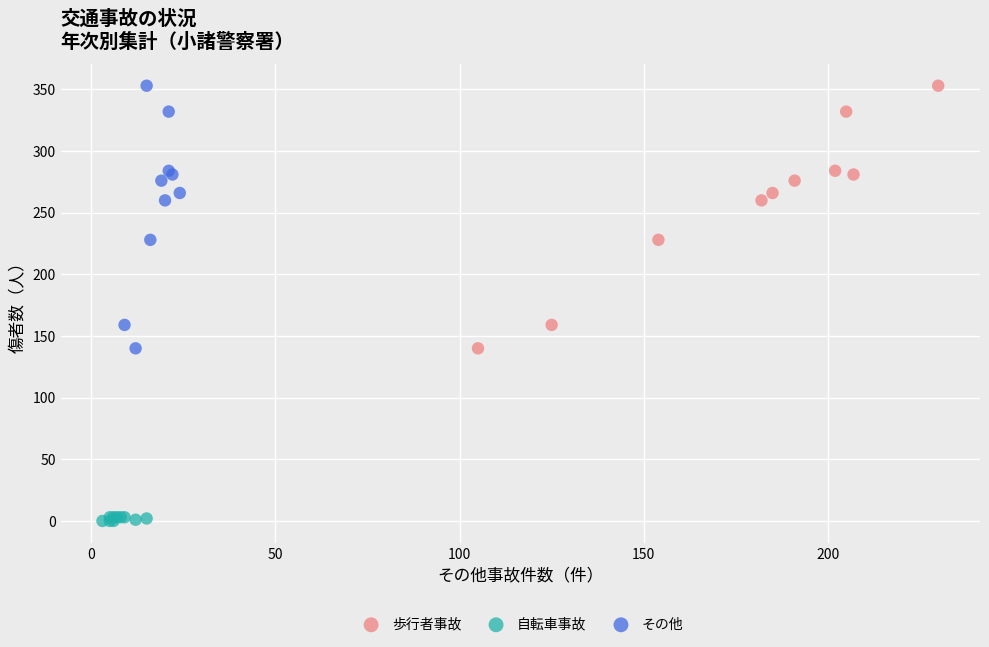

Which series reaches the minimum Y coordinate?

自転車事故